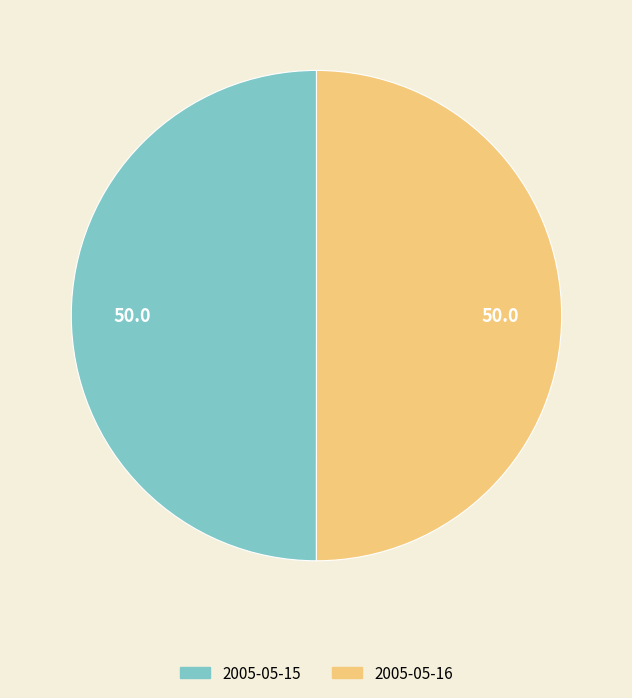

Approximately how many times larger is the value at 2005-05-16 compared to 2005-05-15?

1.0